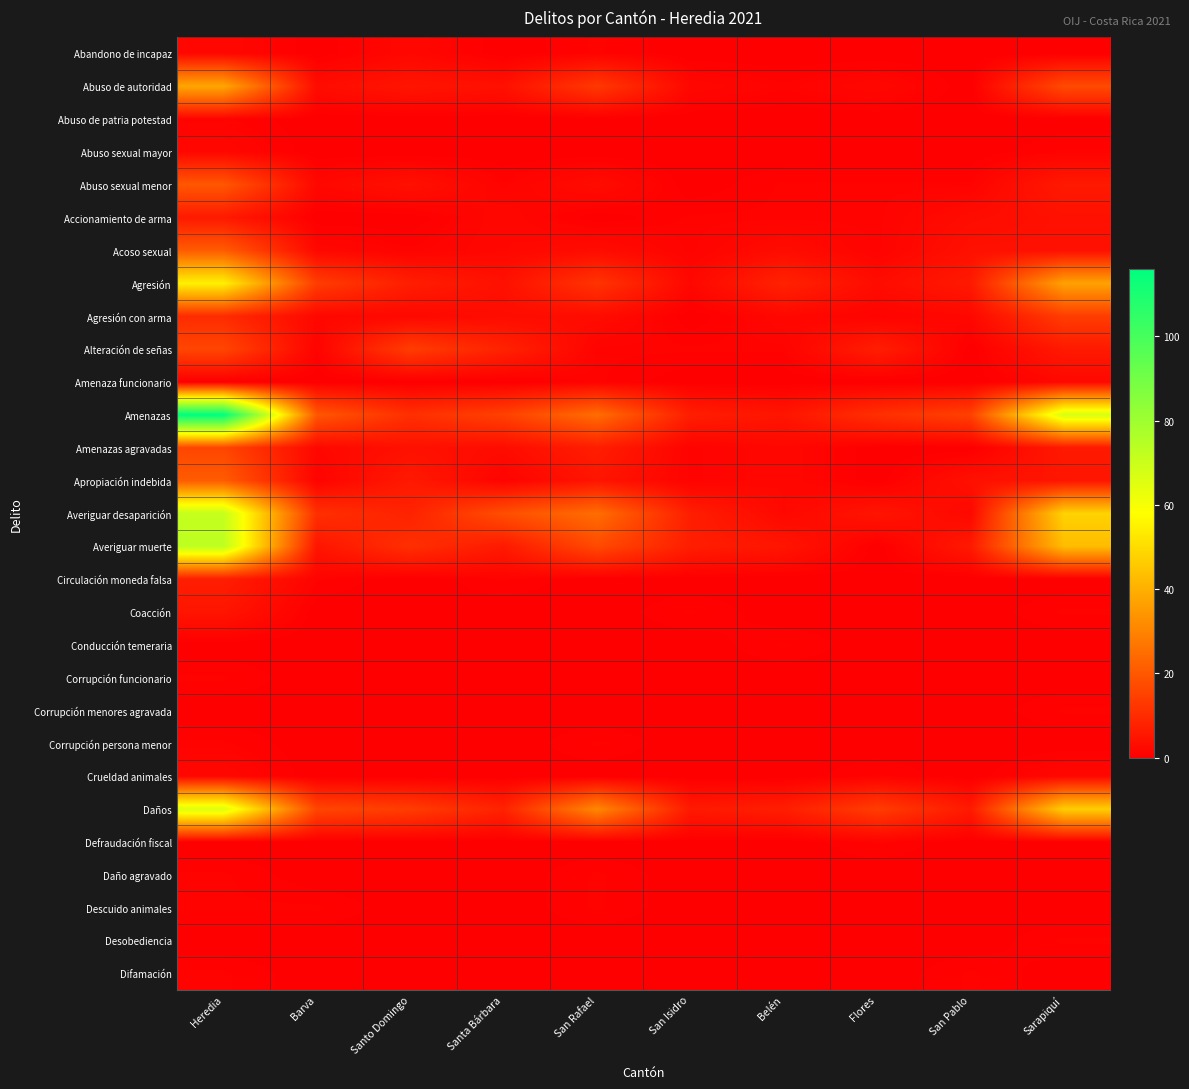

Which label corresponds to the smallest value in the chart?

Barva